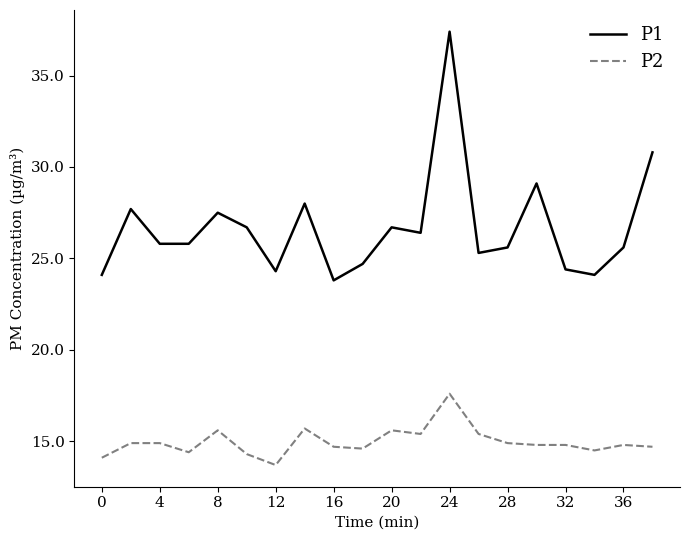

List the series in order of their peak value, highest first.

P1, P2